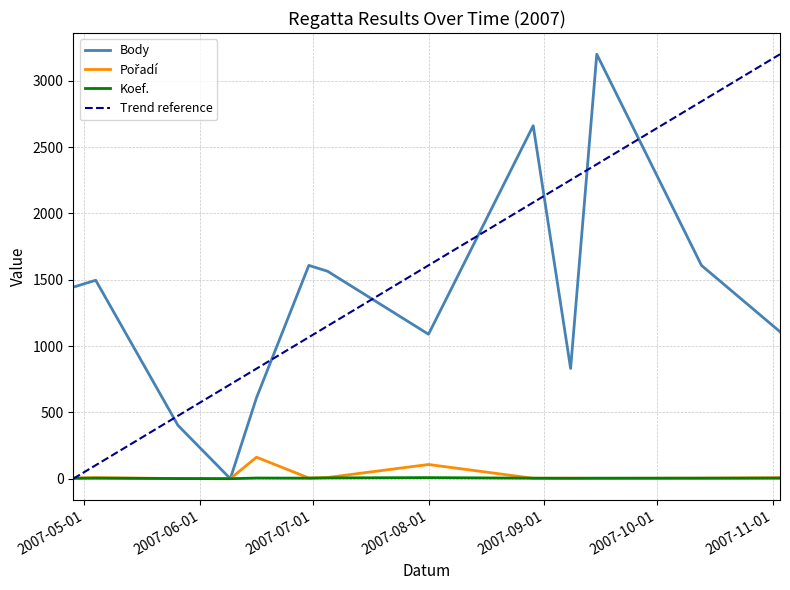

Is this an area chart (filled region under the line)?

No